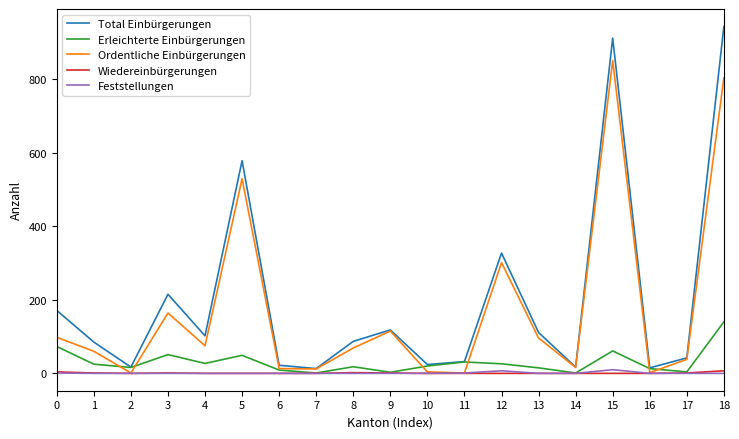

What is the difference between the highest and lowest values at 17?

42